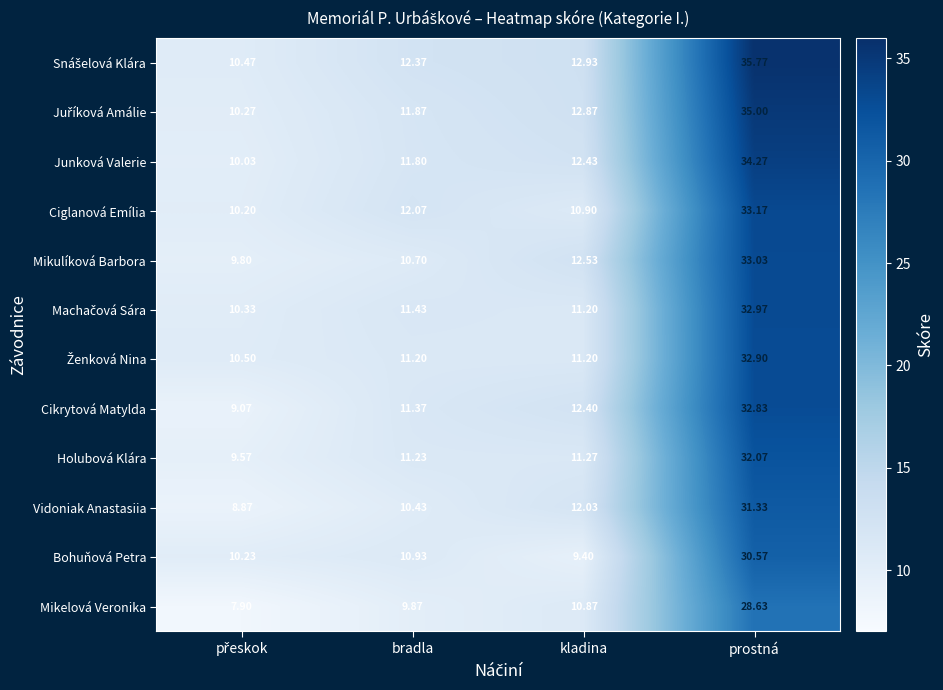

At which label is Cikrytová Matylda closest to 20?

kladina